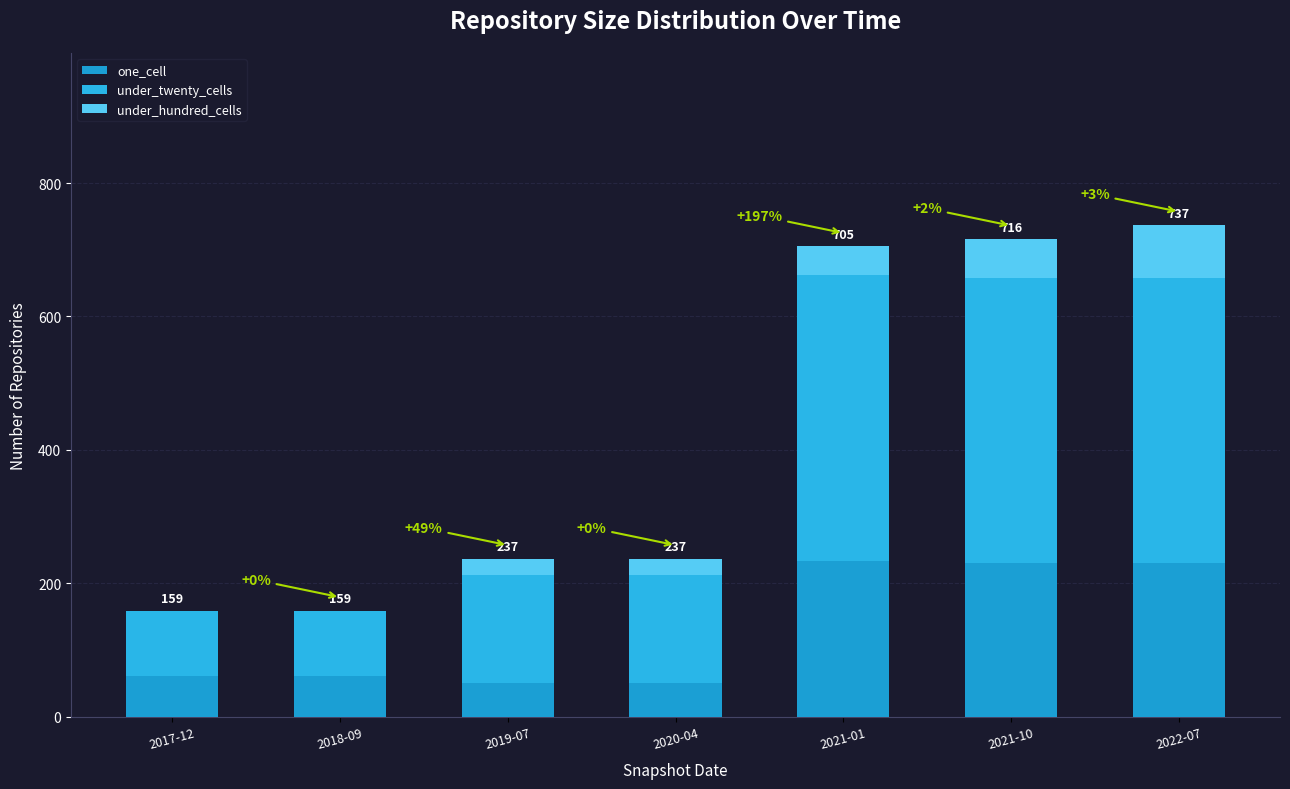

Are the bars grouped side by side (vs. stacked)?

No